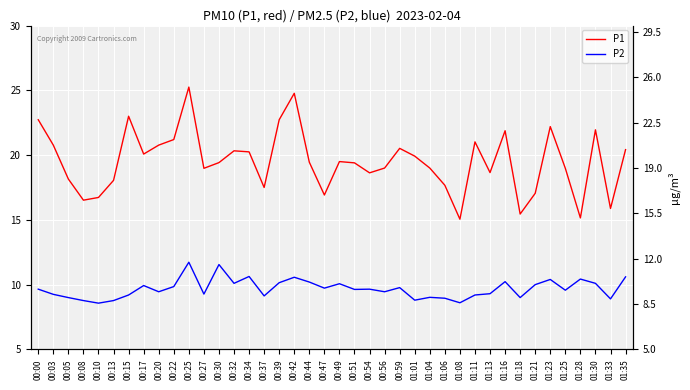

True or false: P1 has more than 0 interior local peaks.

True